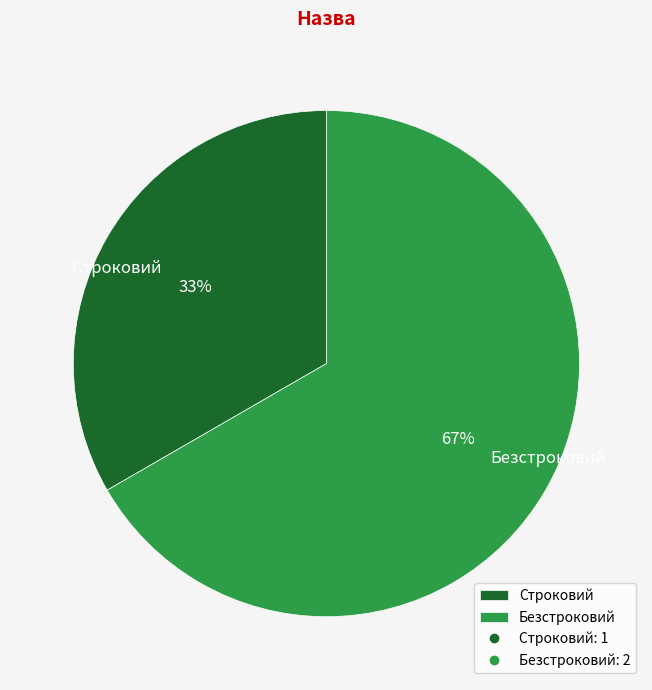

Is Строковий the majority of the pie?

No